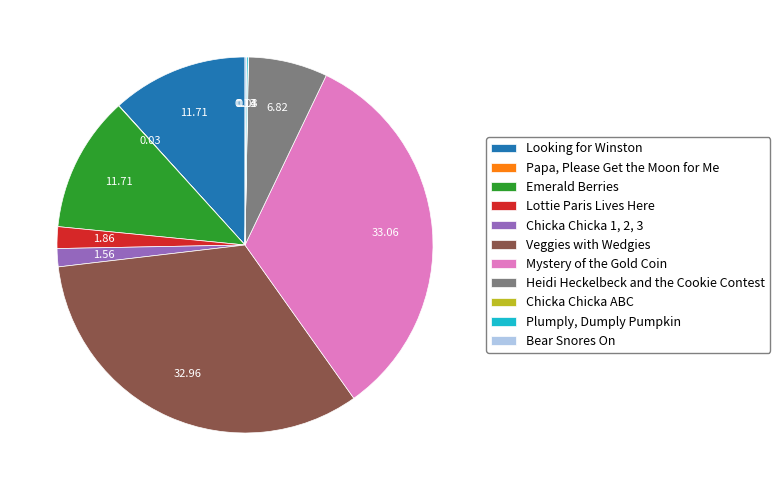

Which has a higher value, Mystery of the Gold Coin or Heidi Heckelbeck and the Cookie Contest?

Mystery of the Gold Coin